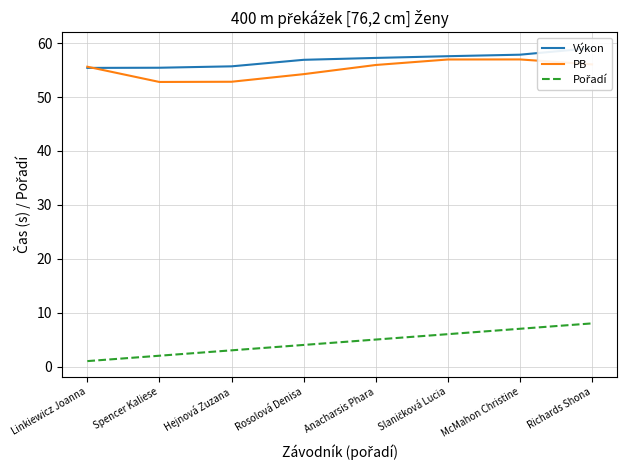

Is the value of Výkon at Hejnová Zuzana greater than the value of Pořadí at Slaničková Lucia?

Yes